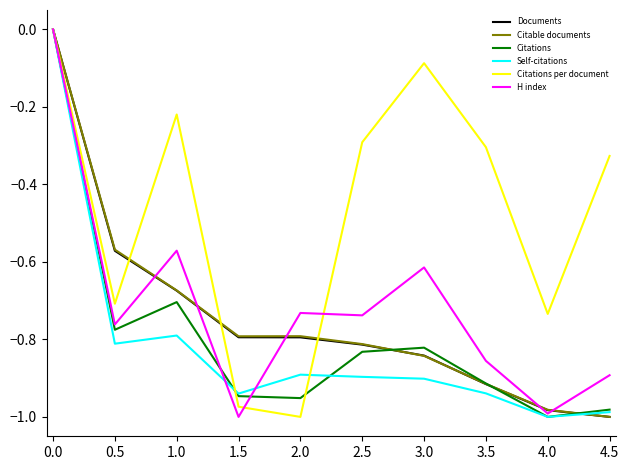

Which series changed the most between 0.0 and 2.5?

Self-citations